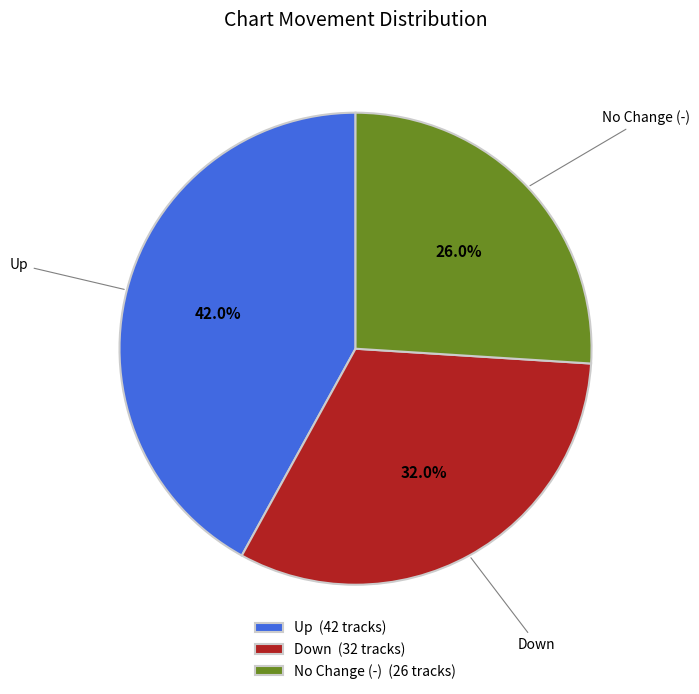

Does any single category account for the majority?

No